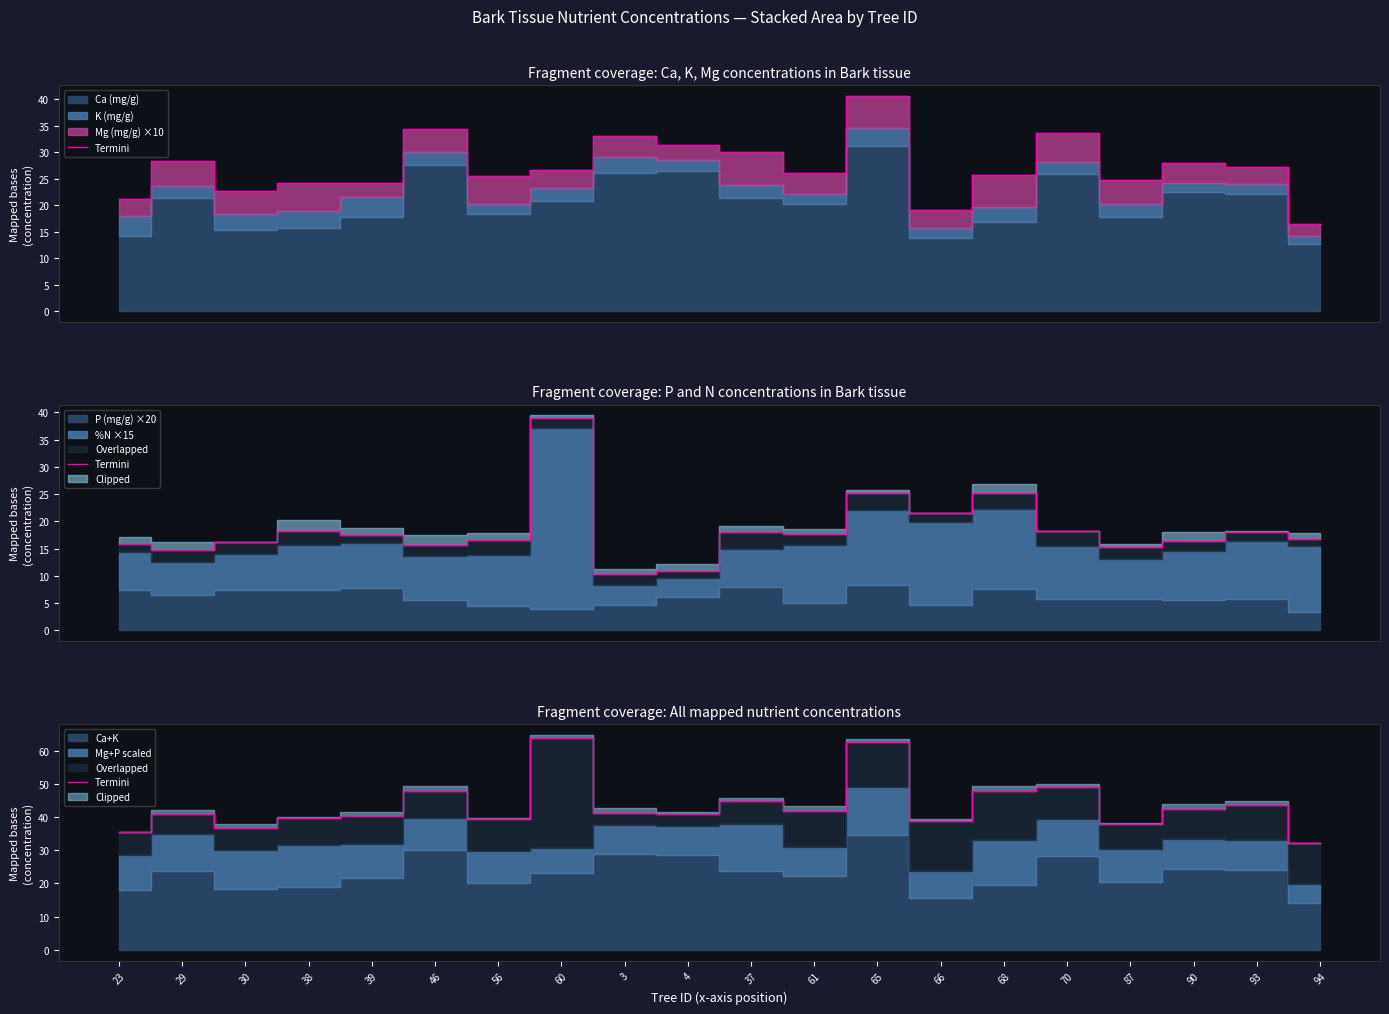

List the labels in order of value, smallest first.

94, 23, 30, 87, 66, 56, 38, 39, 29, 4, 3, 61, 90, 93, 37, 68, 46, 70, 65, 60